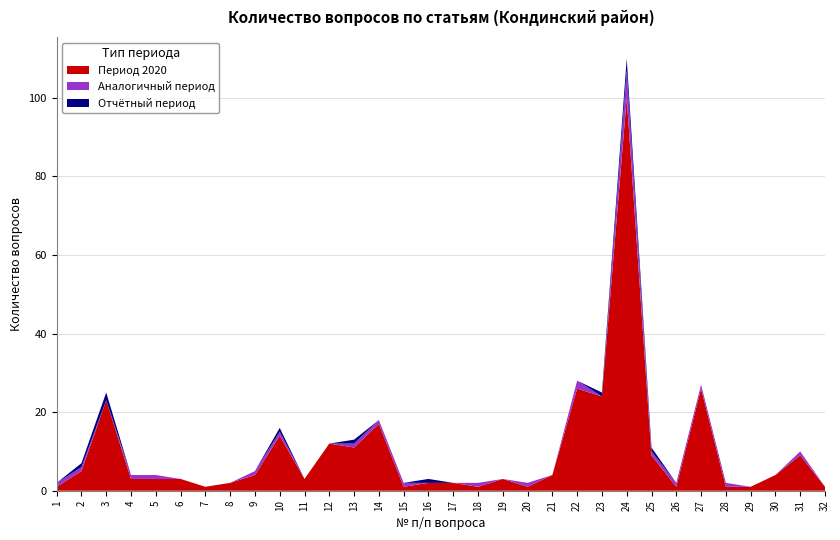

At which category is the sum across all series the highest?

24